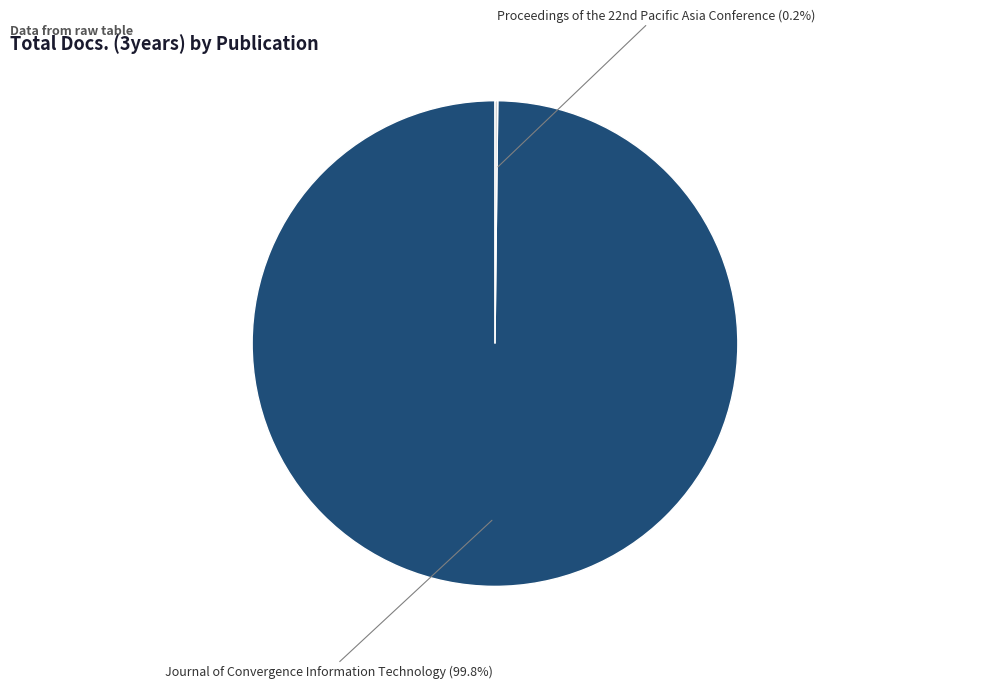

Is there a majority slice in this chart?

Yes